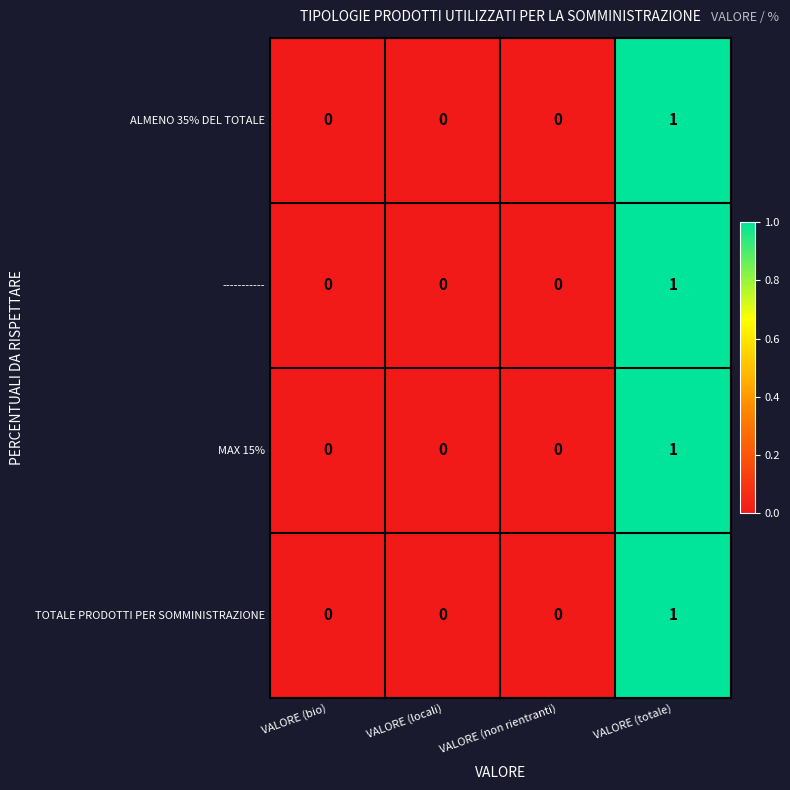

At which category is the sum across all series the highest?

VALORE (totale)